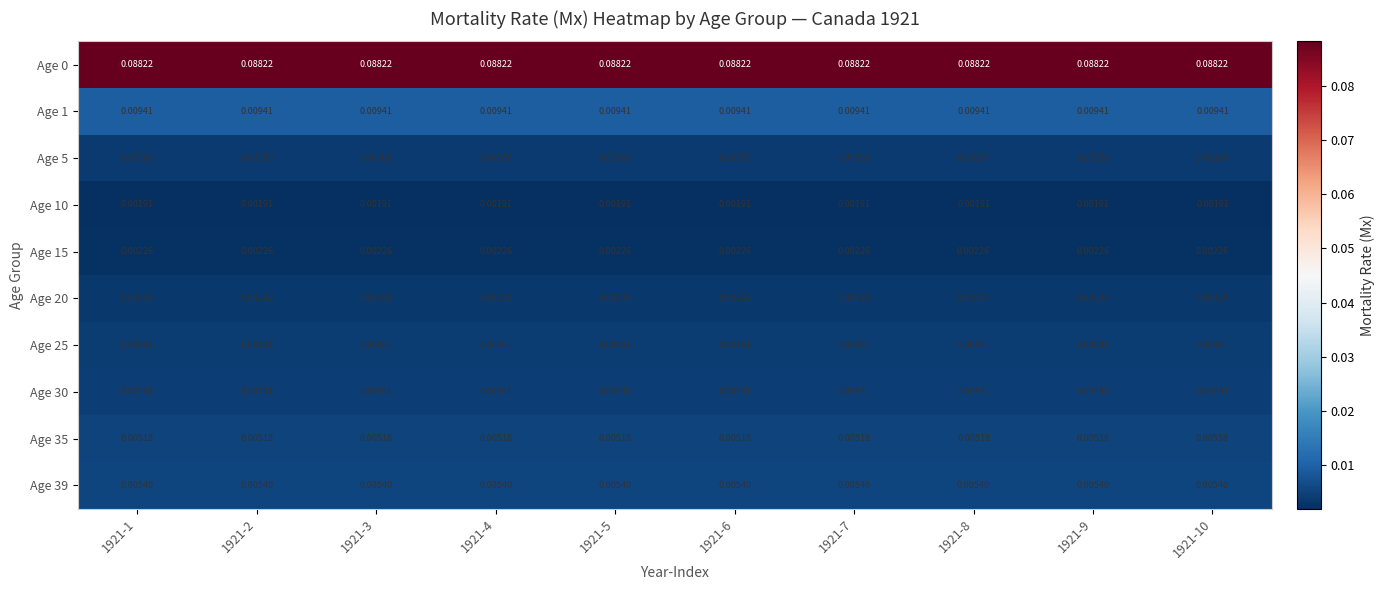

Reading left to right, extract all data points from this chart.

Age 0: 1921-1=0.1	1921-2=0.1	1921-3=0.1	1921-4=0.1	1921-5=0.1	1921-6=0.1	1921-7=0.1	1921-8=0.1	1921-9=0.1	1921-10=0.1
Age 1: 1921-1=0.0	1921-2=0.0	1921-3=0.0	1921-4=0.0	1921-5=0.0	1921-6=0.0	1921-7=0.0	1921-8=0.0	1921-9=0.0	1921-10=0.0
Age 5: 1921-1=0.0	1921-2=0.0	1921-3=0.0	1921-4=0.0	1921-5=0.0	1921-6=0.0	1921-7=0.0	1921-8=0.0	1921-9=0.0	1921-10=0.0
Age 10: 1921-1=0.0	1921-2=0.0	1921-3=0.0	1921-4=0.0	1921-5=0.0	1921-6=0.0	1921-7=0.0	1921-8=0.0	1921-9=0.0	1921-10=0.0
Age 15: 1921-1=0.0	1921-2=0.0	1921-3=0.0	1921-4=0.0	1921-5=0.0	1921-6=0.0	1921-7=0.0	1921-8=0.0	1921-9=0.0	1921-10=0.0
Age 20: 1921-1=0.0	1921-2=0.0	1921-3=0.0	1921-4=0.0	1921-5=0.0	1921-6=0.0	1921-7=0.0	1921-8=0.0	1921-9=0.0	1921-10=0.0
Age 25: 1921-1=0.0	1921-2=0.0	1921-3=0.0	1921-4=0.0	1921-5=0.0	1921-6=0.0	1921-7=0.0	1921-8=0.0	1921-9=0.0	1921-10=0.0
Age 30: 1921-1=0.0	1921-2=0.0	1921-3=0.0	1921-4=0.0	1921-5=0.0	1921-6=0.0	1921-7=0.0	1921-8=0.0	1921-9=0.0	1921-10=0.0
Age 35: 1921-1=0.0	1921-2=0.0	1921-3=0.0	1921-4=0.0	1921-5=0.0	1921-6=0.0	1921-7=0.0	1921-8=0.0	1921-9=0.0	1921-10=0.0
Age 39: 1921-1=0.0	1921-2=0.0	1921-3=0.0	1921-4=0.0	1921-5=0.0	1921-6=0.0	1921-7=0.0	1921-8=0.0	1921-9=0.0	1921-10=0.0